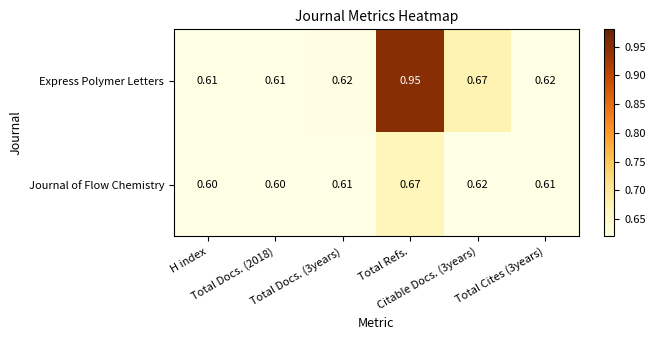

Which series has the largest range (max minus min)?

Express Polymer Letters